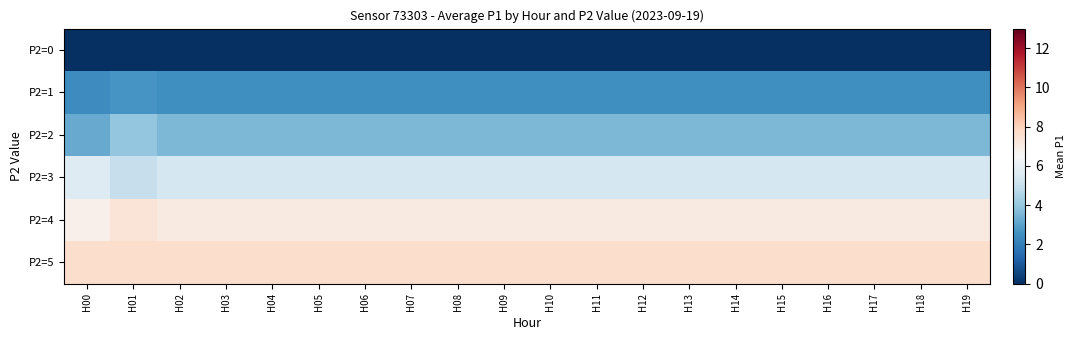

Reading right to left, transcribe all the data shown in this chart.

P2=0: H19=0.0	H18=0.0	H17=0.0	H16=0.0	H15=0.0	H14=0.0	H13=0.0	H12=0.0	H11=0.0	H10=0.0	H09=0.0	H08=0.0	H07=0.0	H06=0.0	H05=0.0	H04=0.0	H03=0.0	H02=0.0	H01=0.0	H00=0.0
P2=1: H19=2.5	H18=2.5	H17=2.5	H16=2.5	H15=2.5	H14=2.5	H13=2.5	H12=2.5	H11=2.5	H10=2.5	H09=2.5	H08=2.5	H07=2.5	H06=2.5	H05=2.5	H04=2.5	H03=2.5	H02=2.5	H01=2.7	H00=2.4
P2=2: H19=3.6	H18=3.6	H17=3.6	H16=3.6	H15=3.6	H14=3.6	H13=3.6	H12=3.6	H11=3.6	H10=3.6	H09=3.6	H08=3.6	H07=3.6	H06=3.6	H05=3.6	H04=3.6	H03=3.6	H02=3.6	H01=4.0	H00=3.2
P2=3: H19=5.3	H18=5.3	H17=5.3	H16=5.3	H15=5.3	H14=5.3	H13=5.3	H12=5.3	H11=5.3	H10=5.3	H09=5.3	H08=5.3	H07=5.3	H06=5.3	H05=5.3	H04=5.3	H03=5.3	H02=5.3	H01=5.0	H00=5.7
P2=4: H19=7.1	H18=7.1	H17=7.1	H16=7.1	H15=7.1	H14=7.1	H13=7.1	H12=7.1	H11=7.1	H10=7.1	H09=7.1	H08=7.1	H07=7.1	H06=7.1	H05=7.1	H04=7.1	H03=7.1	H02=7.1	H01=7.3	H00=6.8
P2=5: H19=7.7	H18=7.7	H17=7.7	H16=7.7	H15=7.7	H14=7.7	H13=7.7	H12=7.7	H11=7.7	H10=7.7	H09=7.7	H08=7.7	H07=7.7	H06=7.7	H05=7.7	H04=7.7	H03=7.7	H02=7.7	H01=7.7	H00=7.7